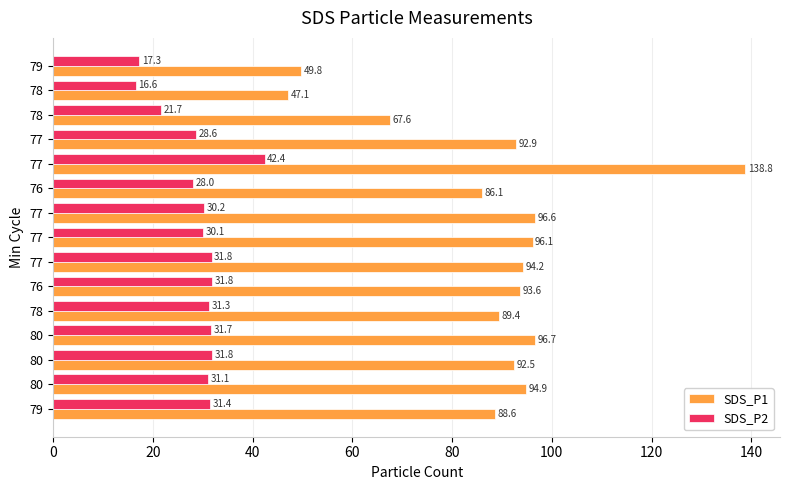

What are all the series names shown in the legend?

SDS_P1, SDS_P2